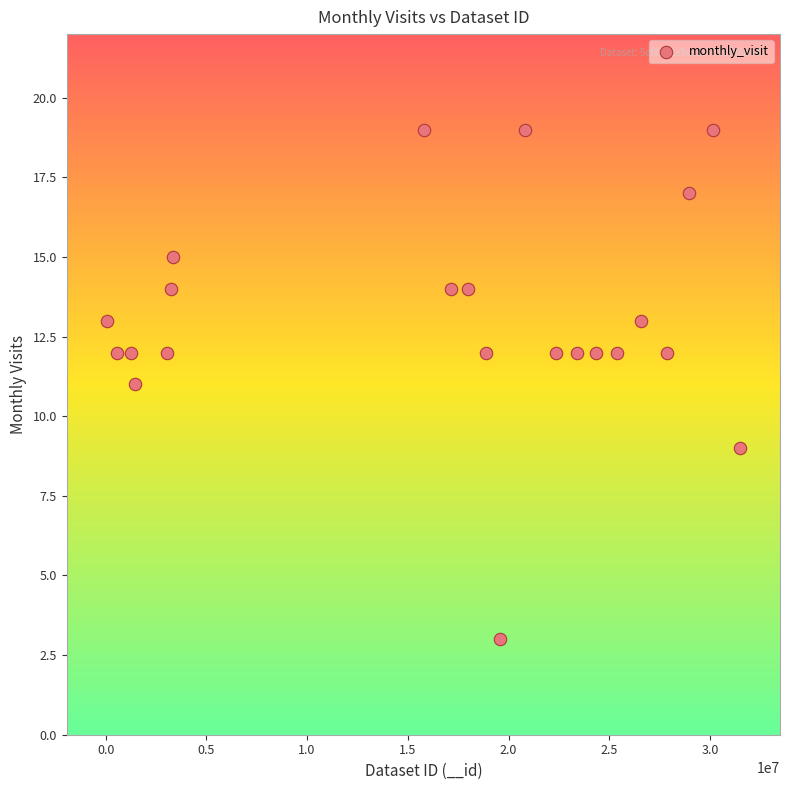

What is the range of Y values (max minus min)?

16